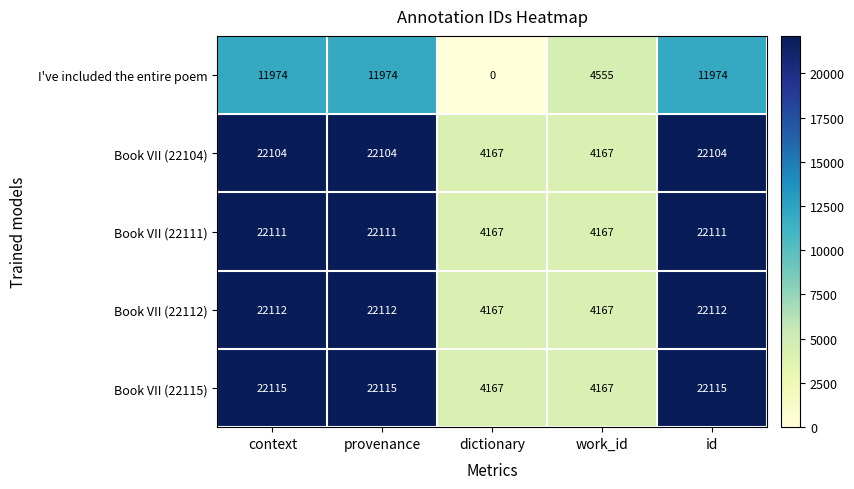

What is the difference between the maximum and minimum values in the Book VII (22112) series?

17945